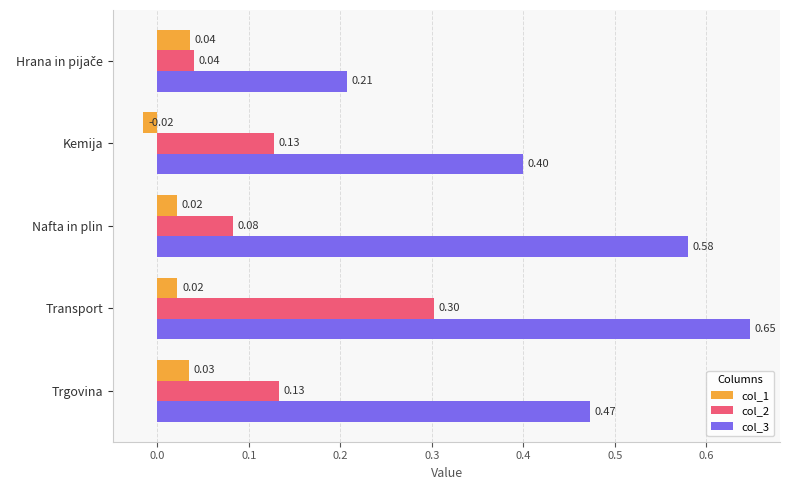

At which label is col_1 closest to 0?

Kemija